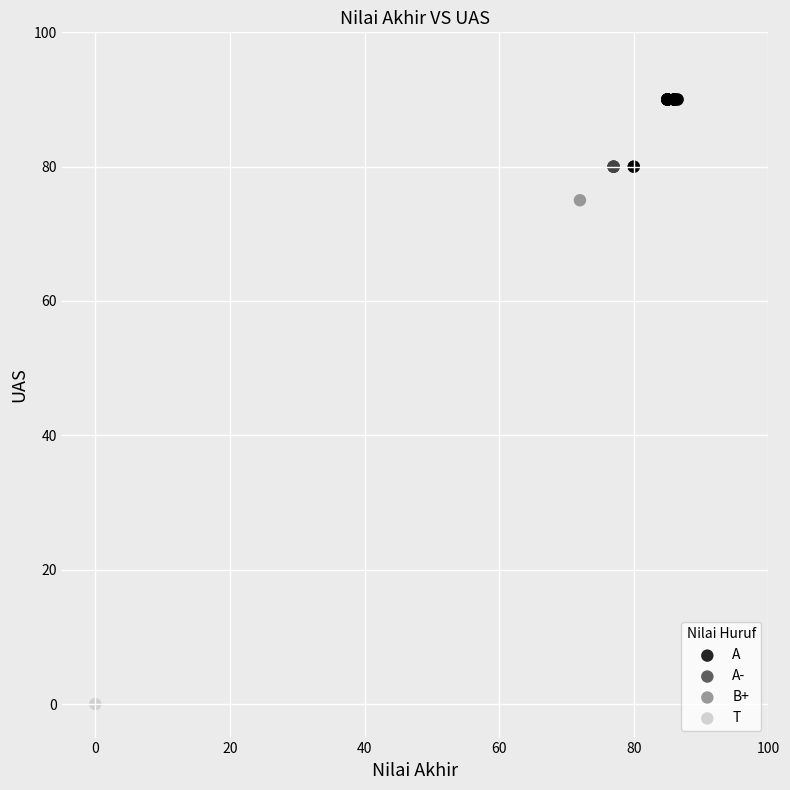

What are all the series names shown in the legend?

A, A-, B+, T